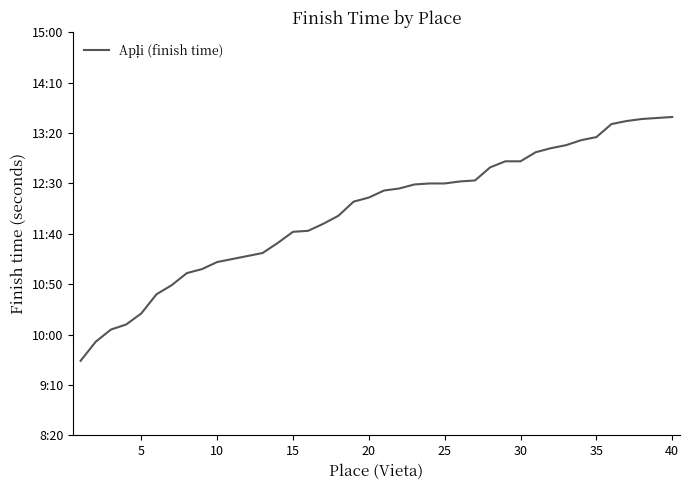

Reading left to right, extract all data points from this chart.

574	593	605	610	621	640	649	661	665	672	675	678	681	691	702	703	710	718	732	736	743	745	749	750	750	752	753	766	772	772	781	785	788	793	796	809	812	814	815	816